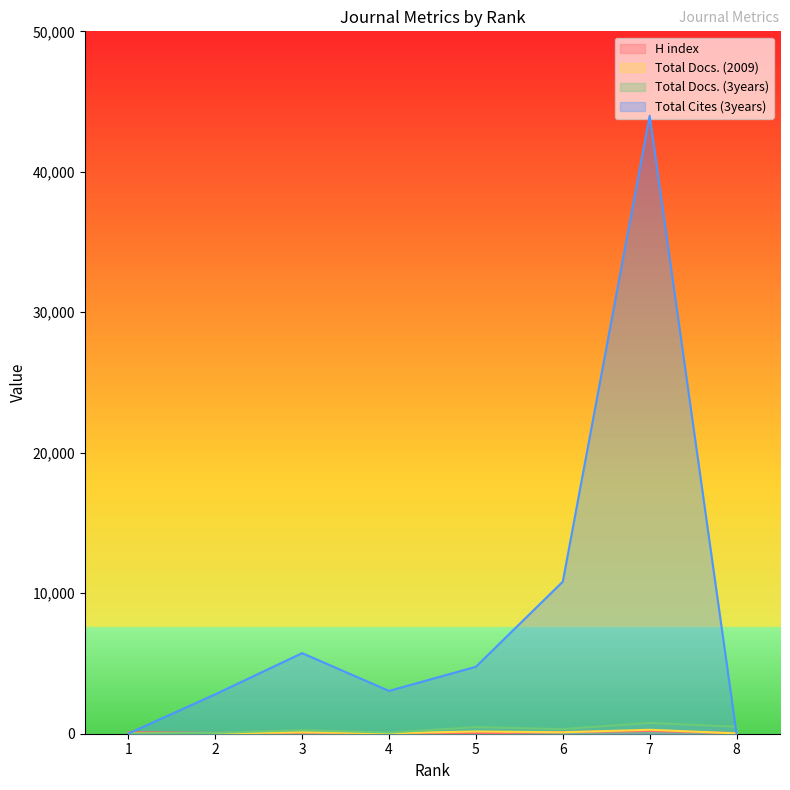

Between 7 and 2, which is larger?

7